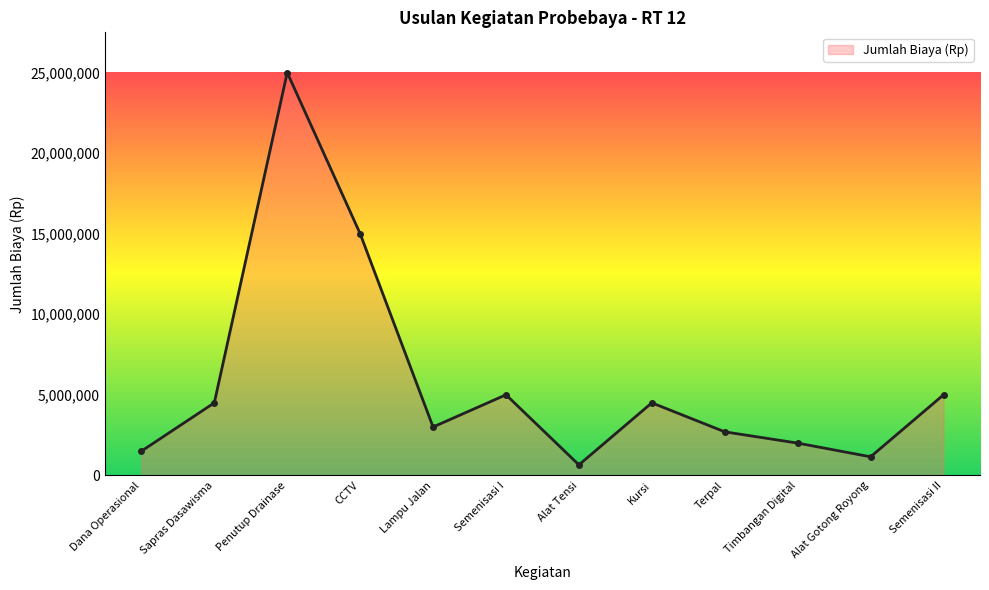

How many data points does each series have?

12